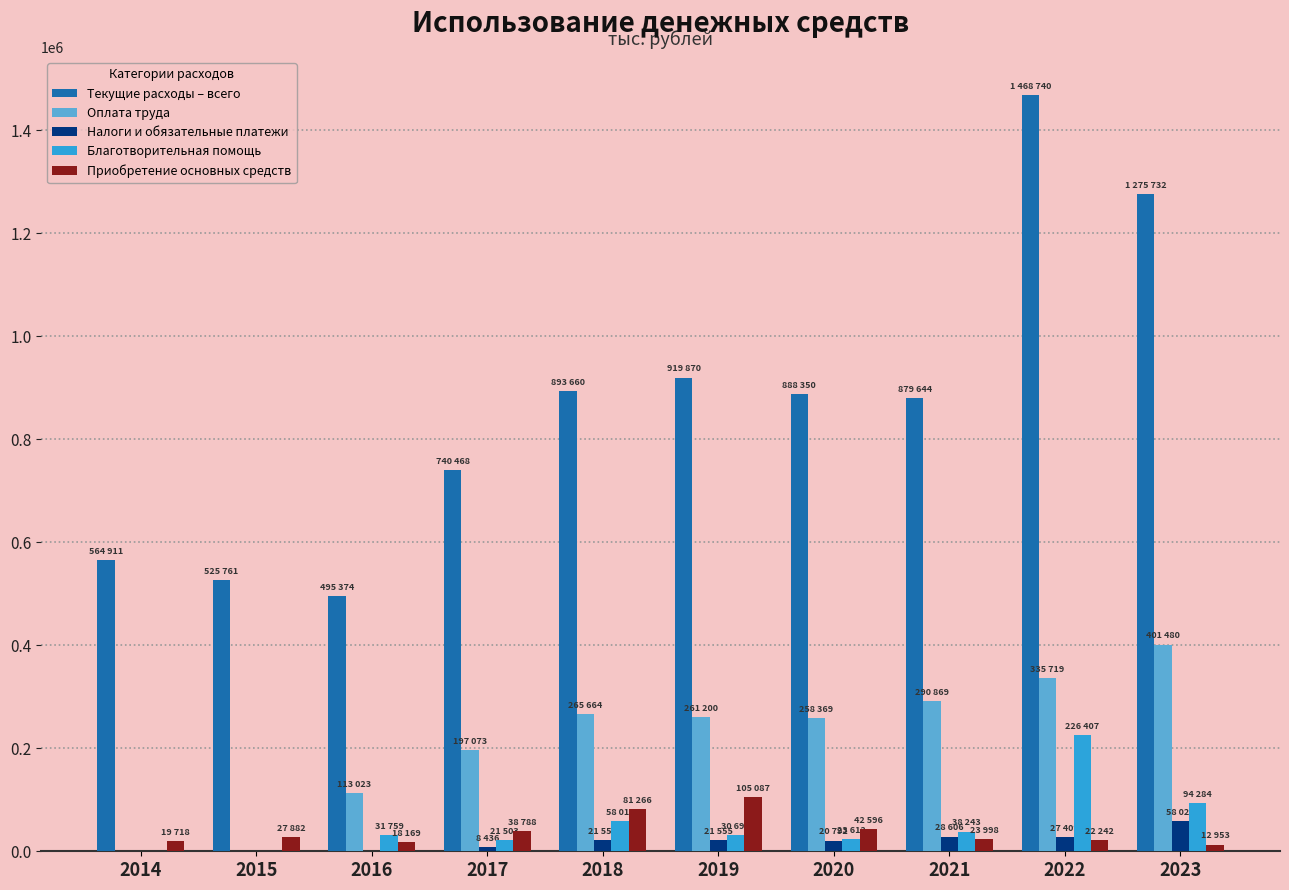

How many categories are shown in the chart?

10